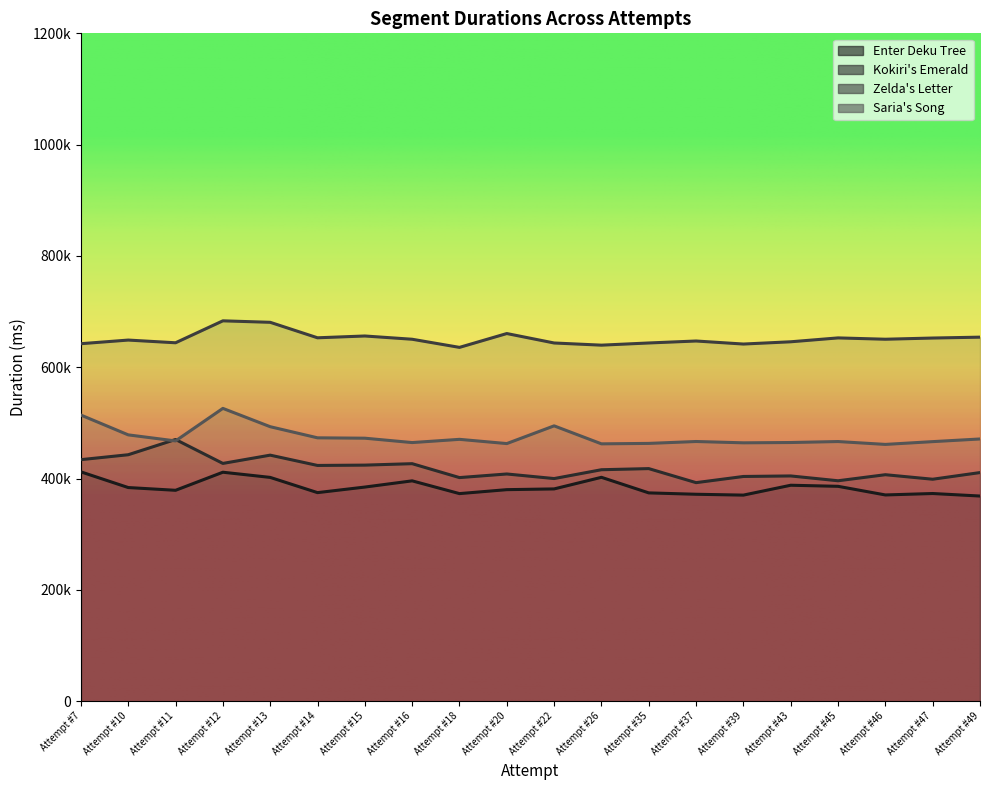

What is the average value of the Kokiri's Emerald series?

417578